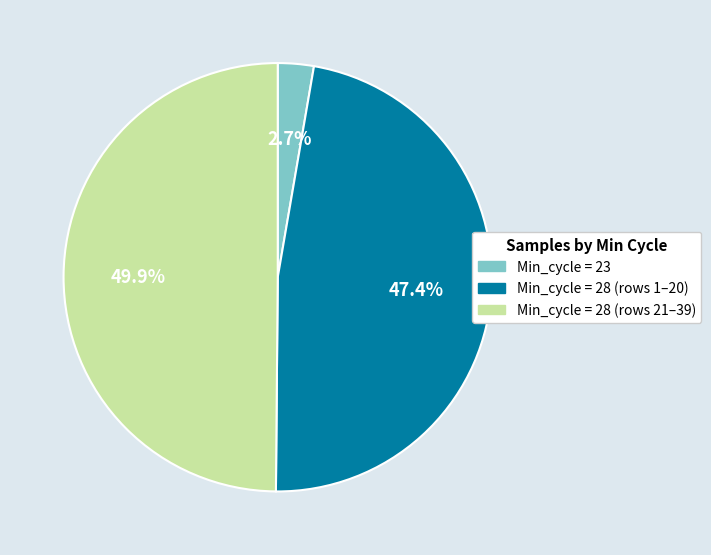

How many slices are in this pie chart?

3